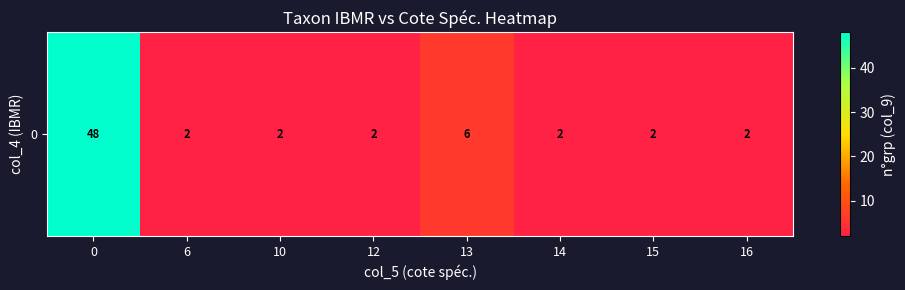

At which label is the value closest to 25?

13